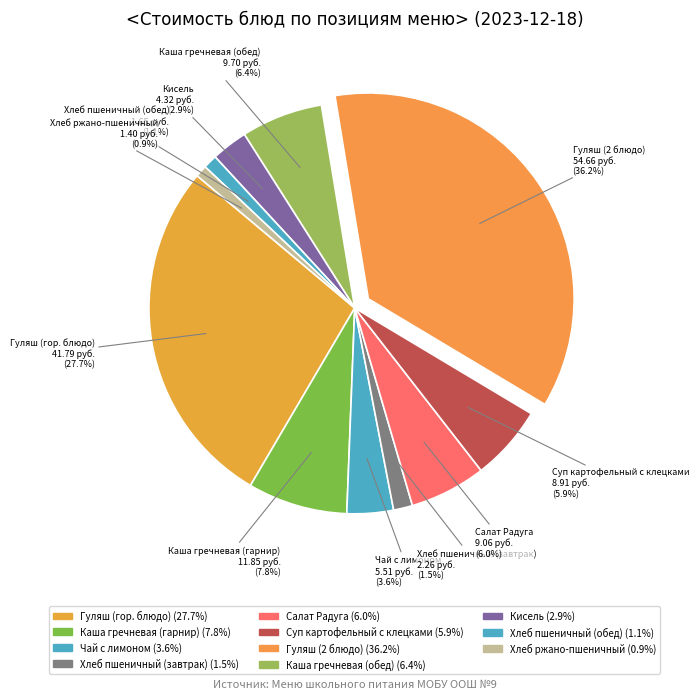

How many slices are in this pie chart?

11